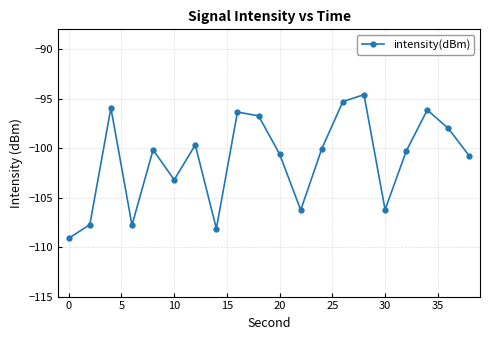

What is the difference between the maximum and minimum values?

14.5